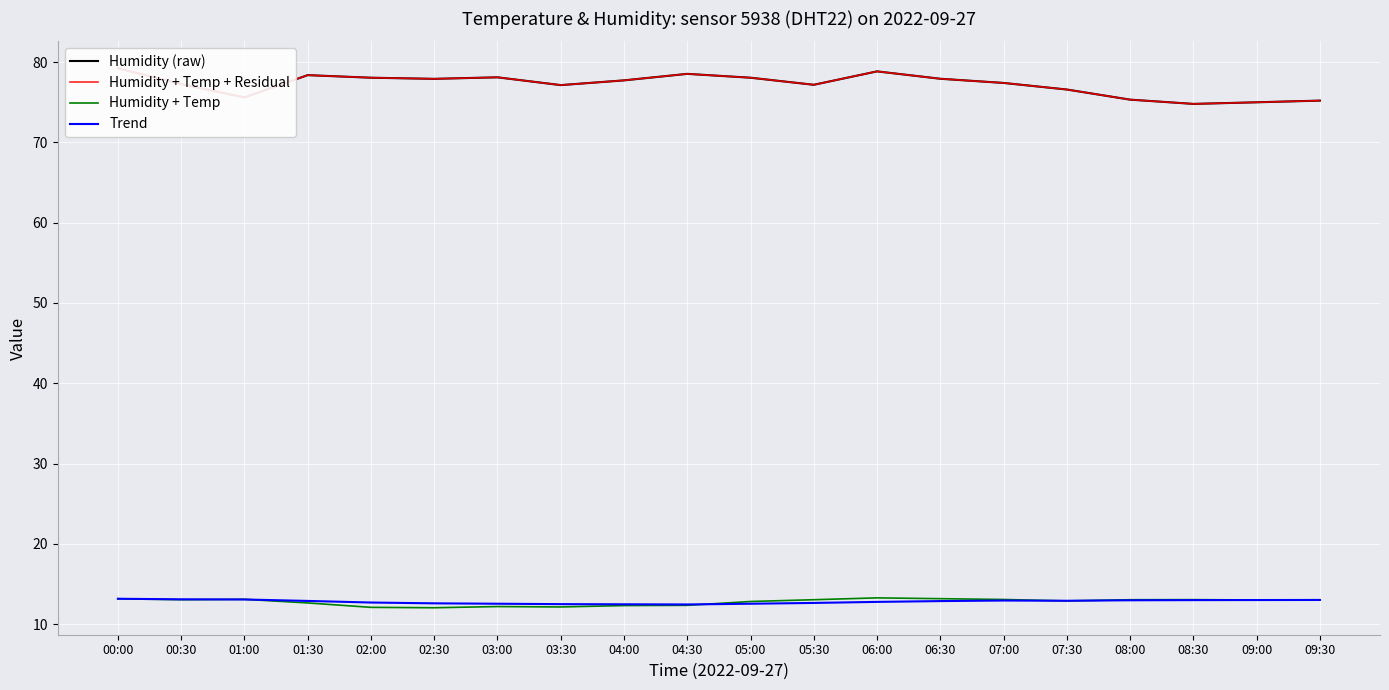

The Humidity + Temp series shows 4.6 at 01:30. True or false?

False